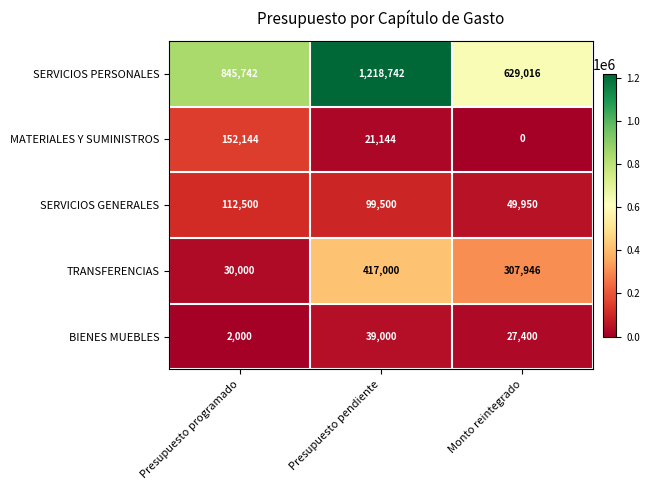

Which series has the largest total across all categories?

SERVICIOS PERSONALES